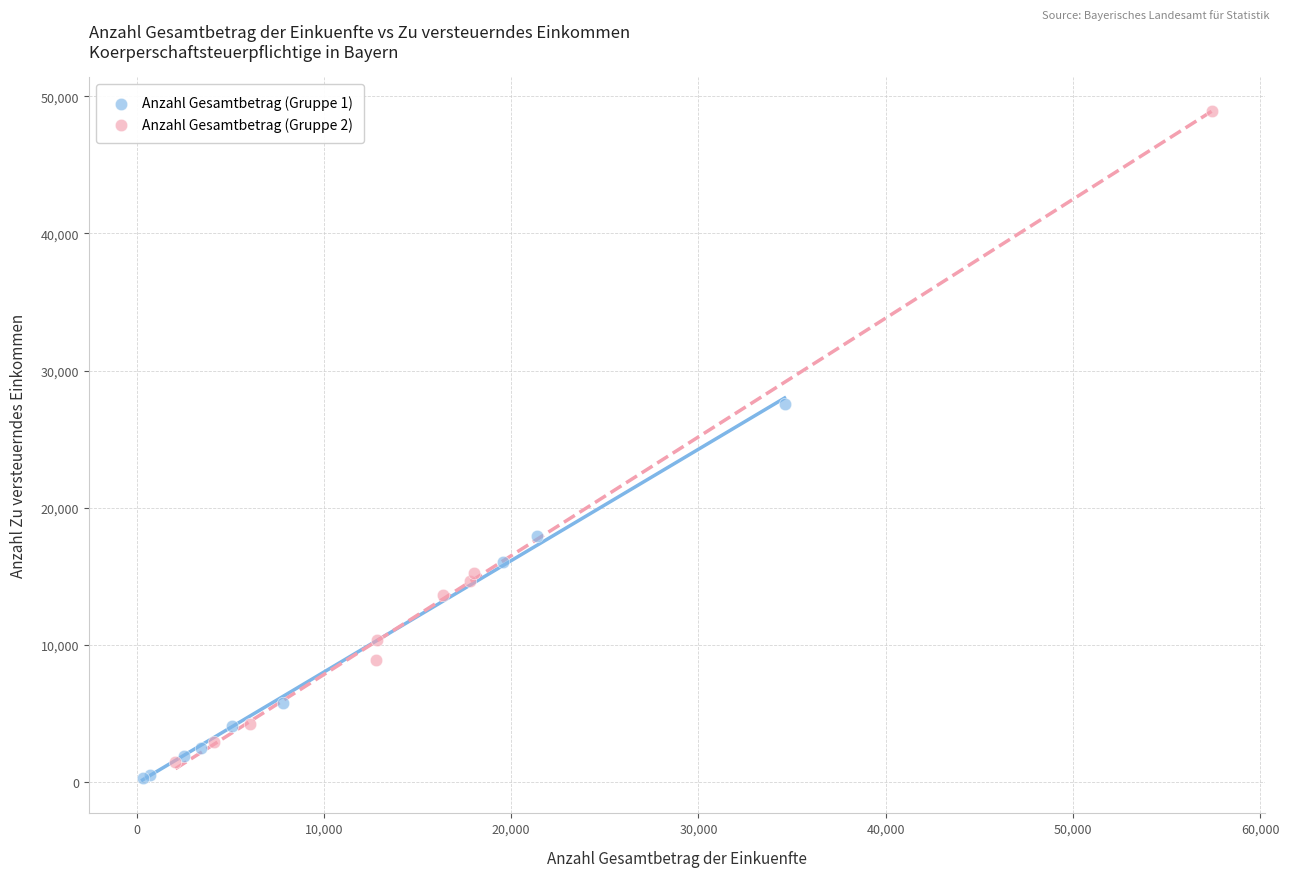

Which series contains the lowest Y value?

Anzahl Gesamtbetrag (Gruppe 1)